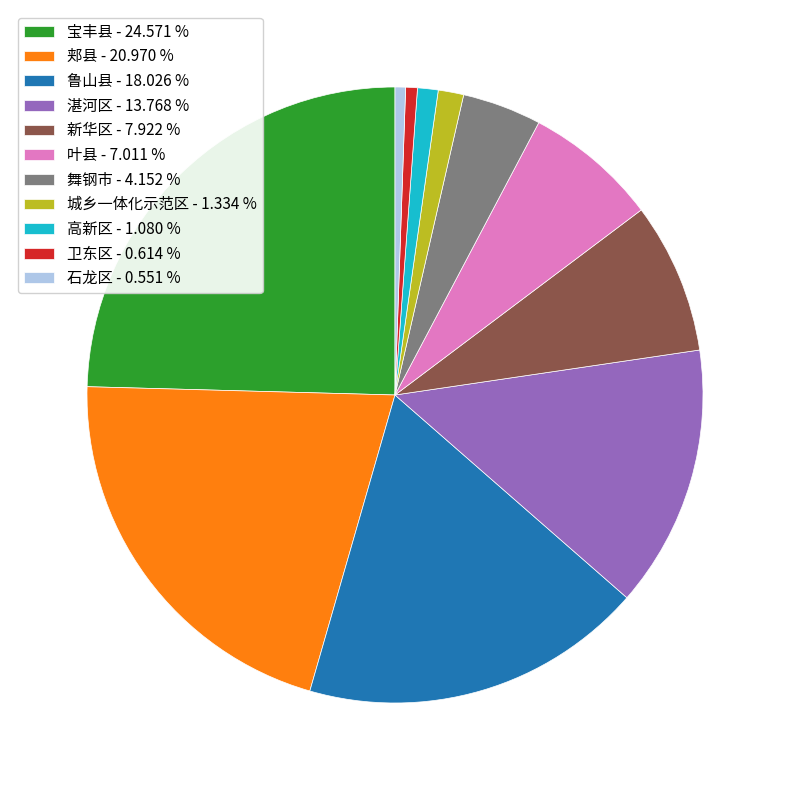

Do 叶县 and 湛河区 together represent more than half of the pie?

No